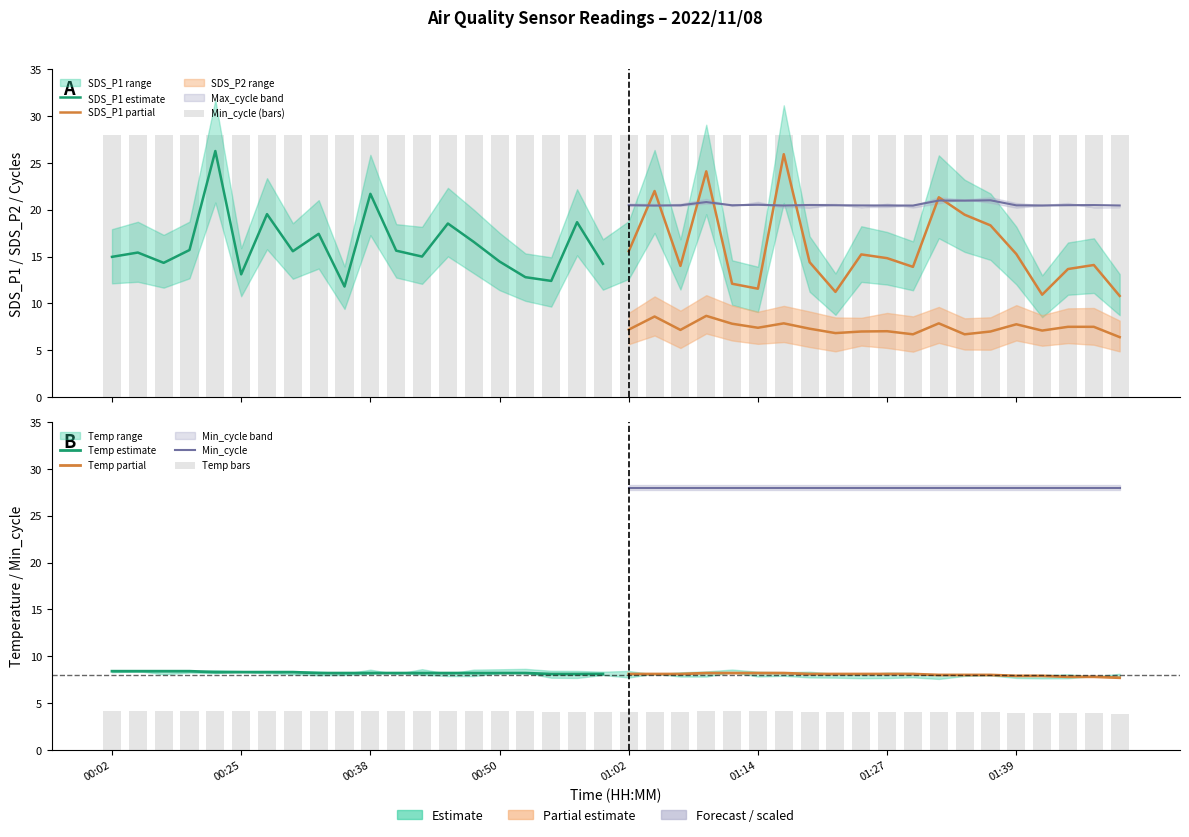

What is the value of the SDS_P2 bar at the 22nd from the left?

8.6